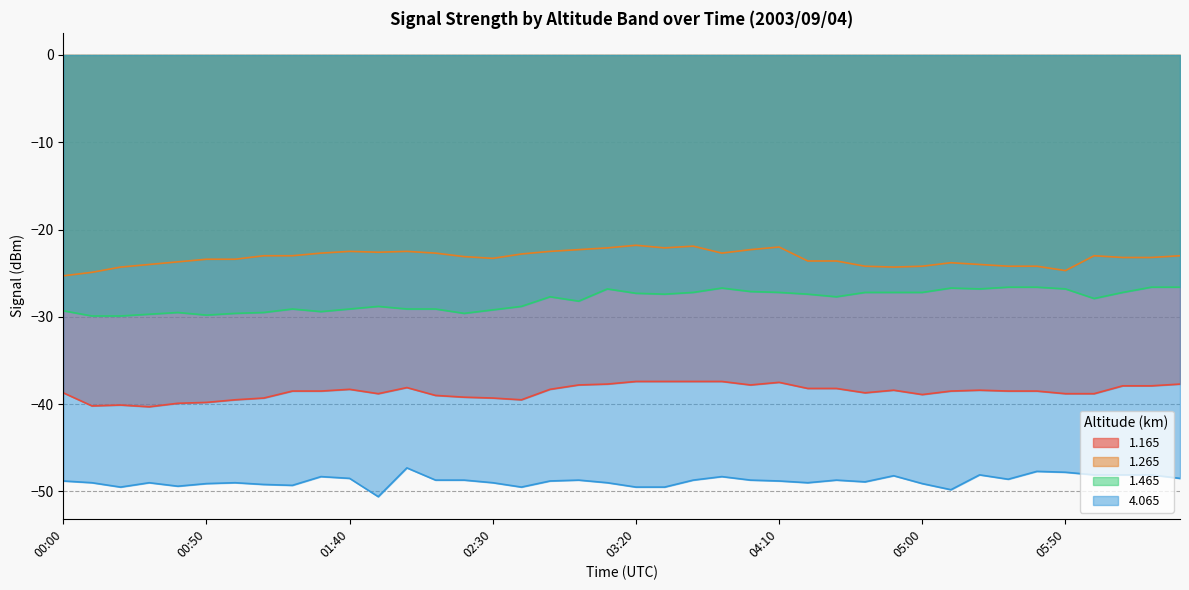

Which category has the lowest value across all series?

01:50